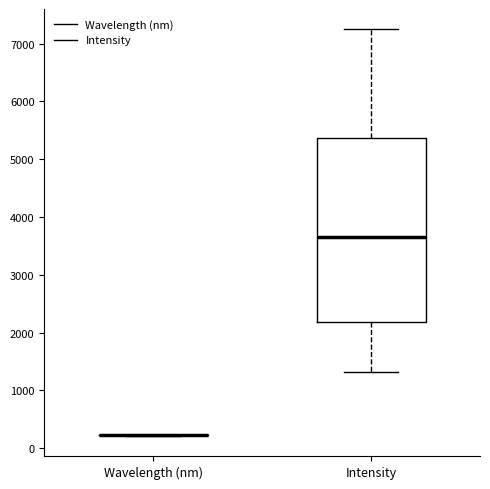

Comparing the boxes themselves (not the whiskers), which one is the tallest?

Intensity